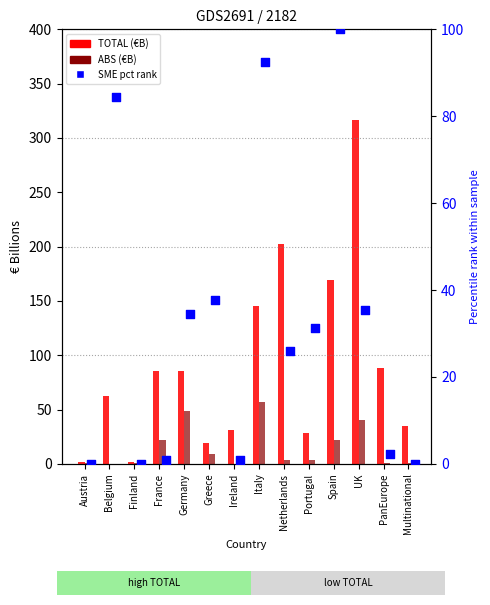

Which series has the largest Y range (max minus min)?

TOTAL